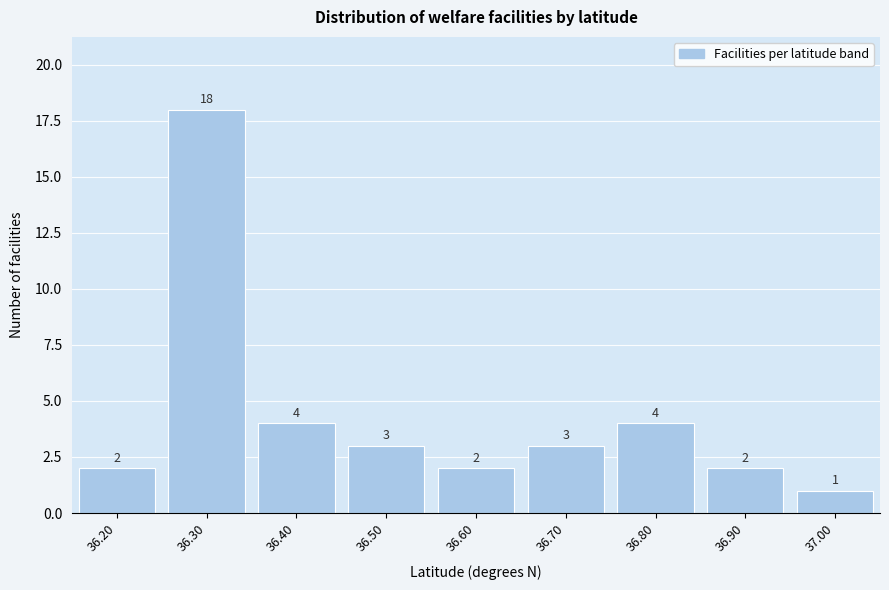

Reading right to left, list all the values displayed in this chart.

37.00=1	36.90=2	36.80=4	36.70=3	36.60=2	36.50=3	36.40=4	36.30=18	36.20=2